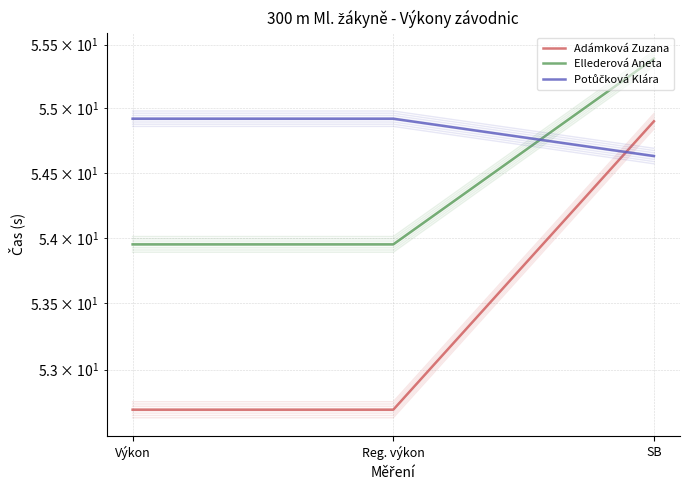

Is this an area chart (filled region under the line)?

No